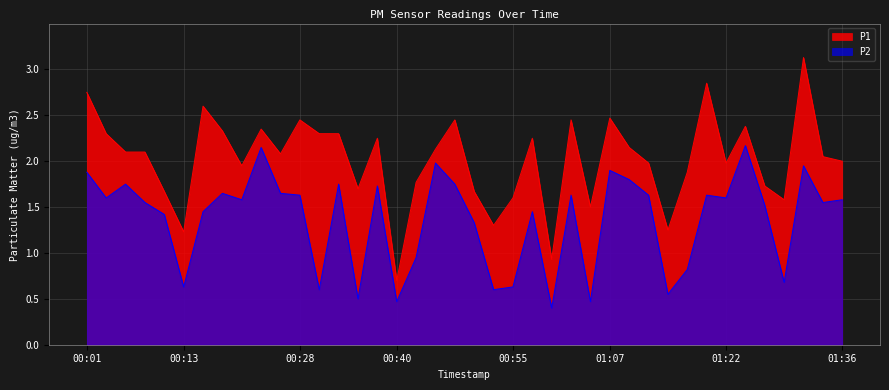

True or false: P1 and P2 cross at least once.

False